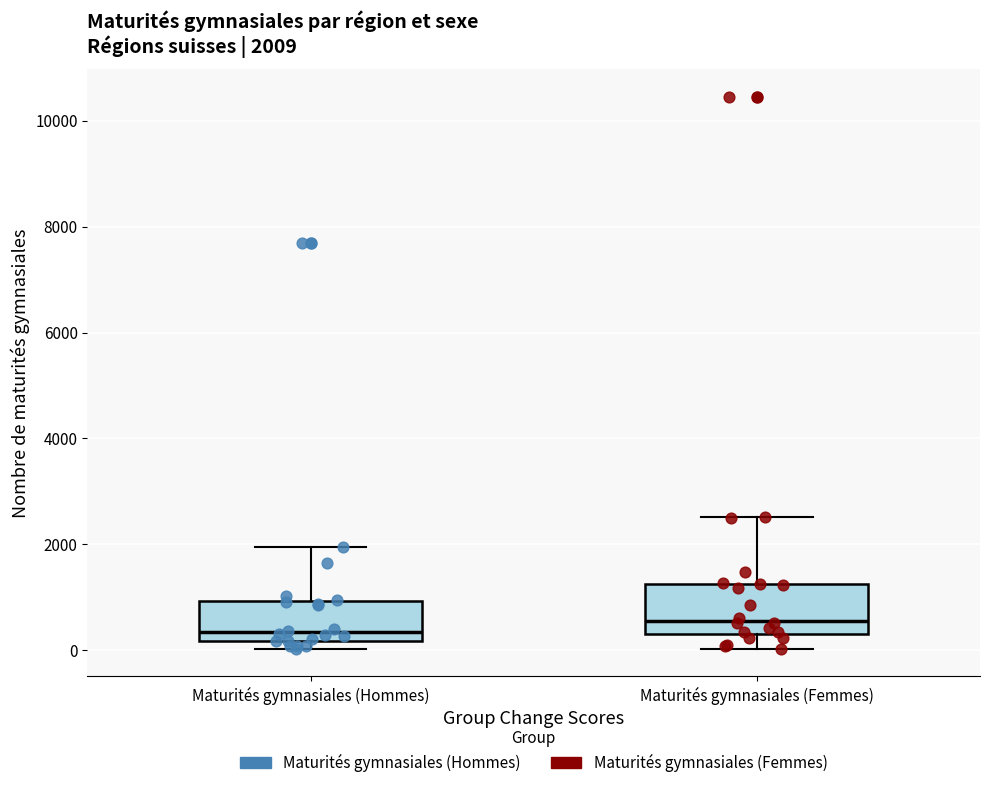

Which box's median line is the highest?

Maturités gymnasiales (Femmes)